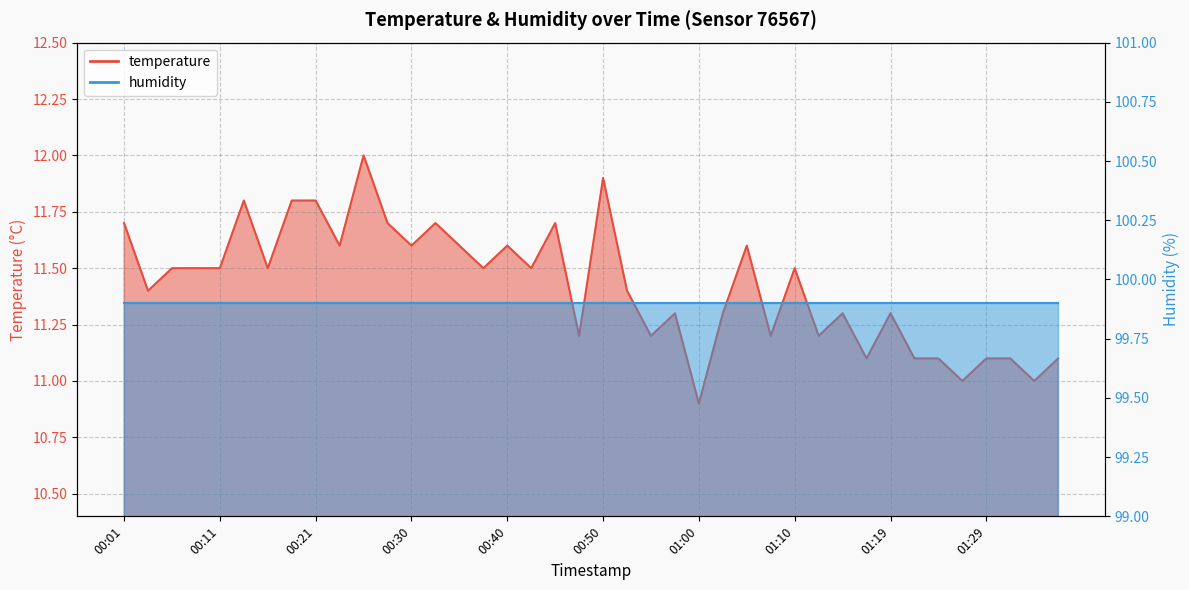

What is the change in value from 00:18 to 01:32?

-0.7